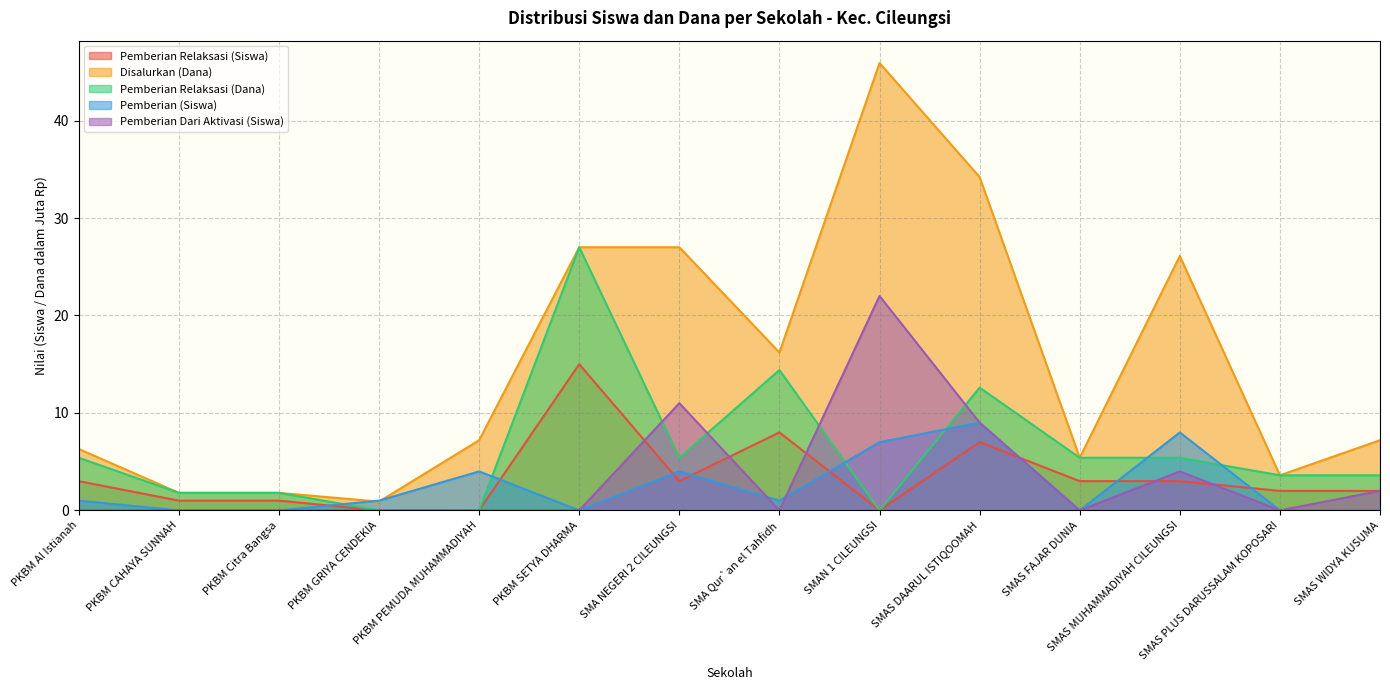

How many lines are shown in the chart?

5